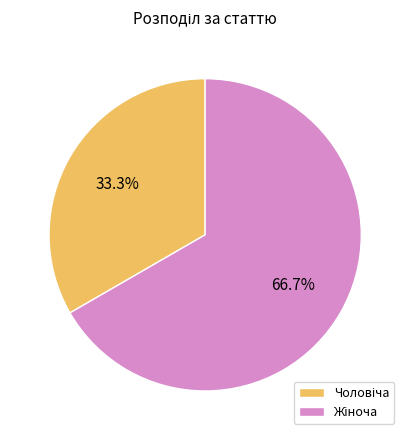

Count the number of slices in the pie.

2